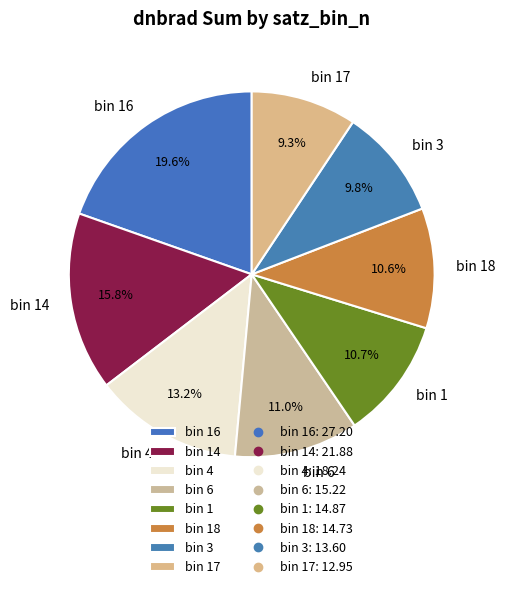

What is the largest slice in the pie chart?

bin 16